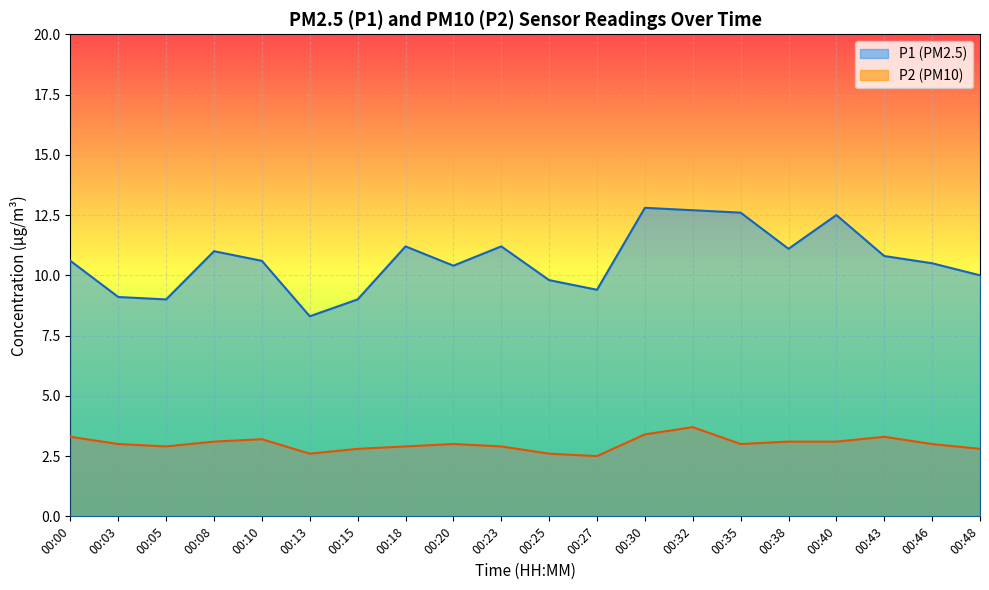

What is the spread (max minus min) of values at 00:23?

8.3